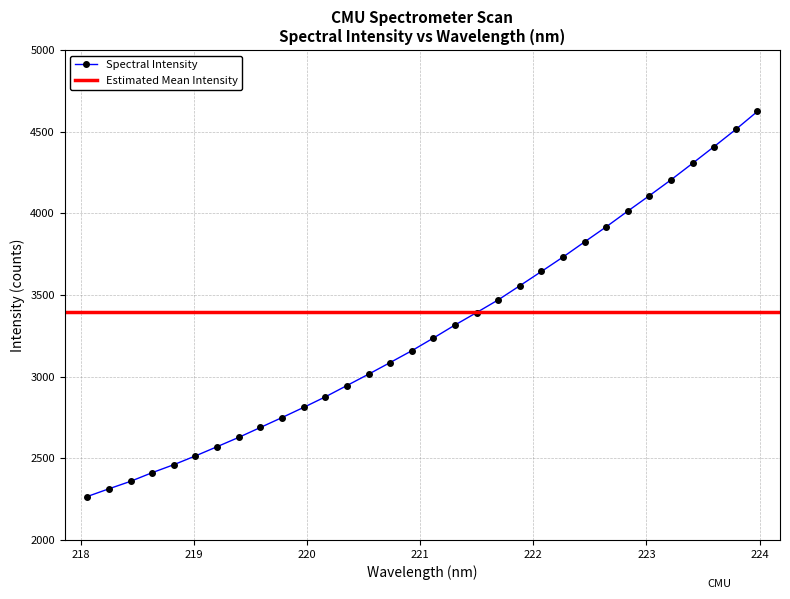

What is the value of the 6th point from the left?

2514.7